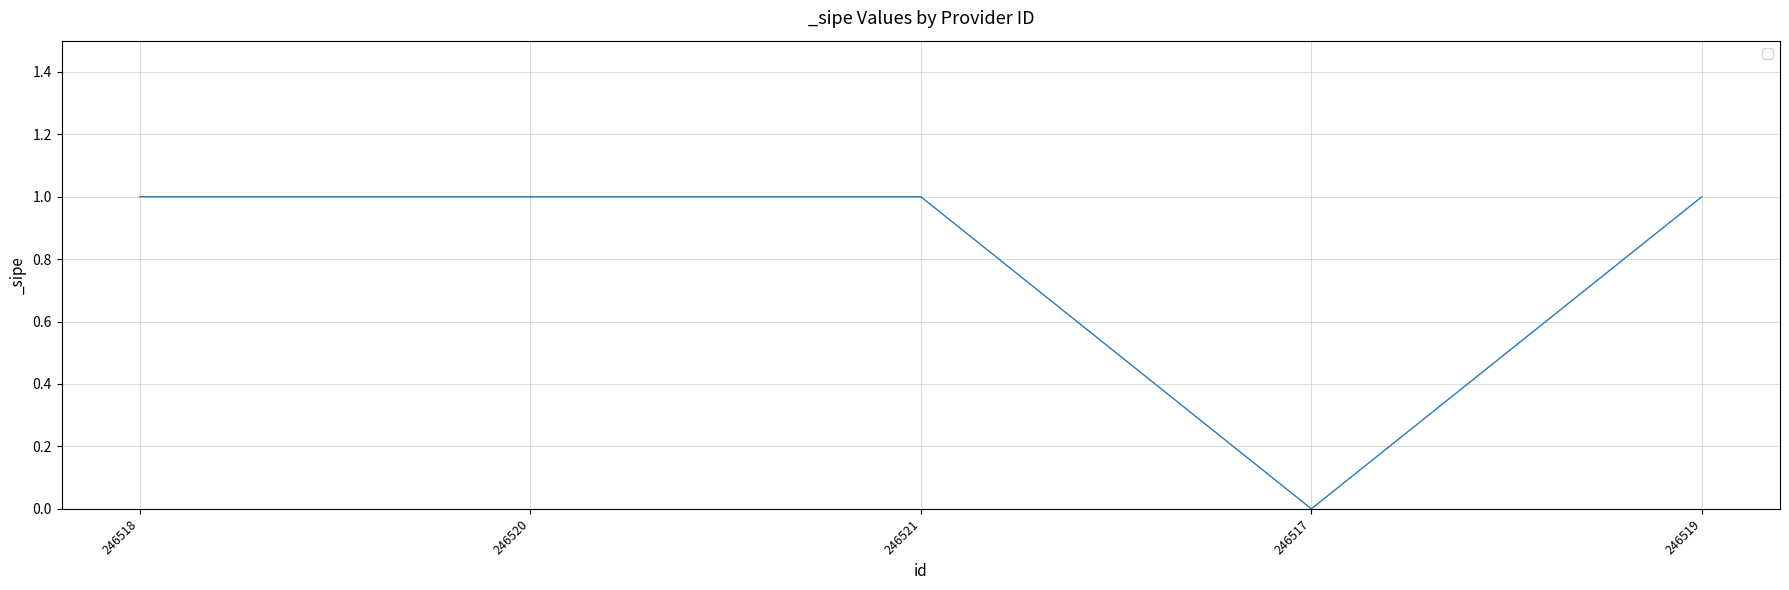

What position from the right is 246520?

4